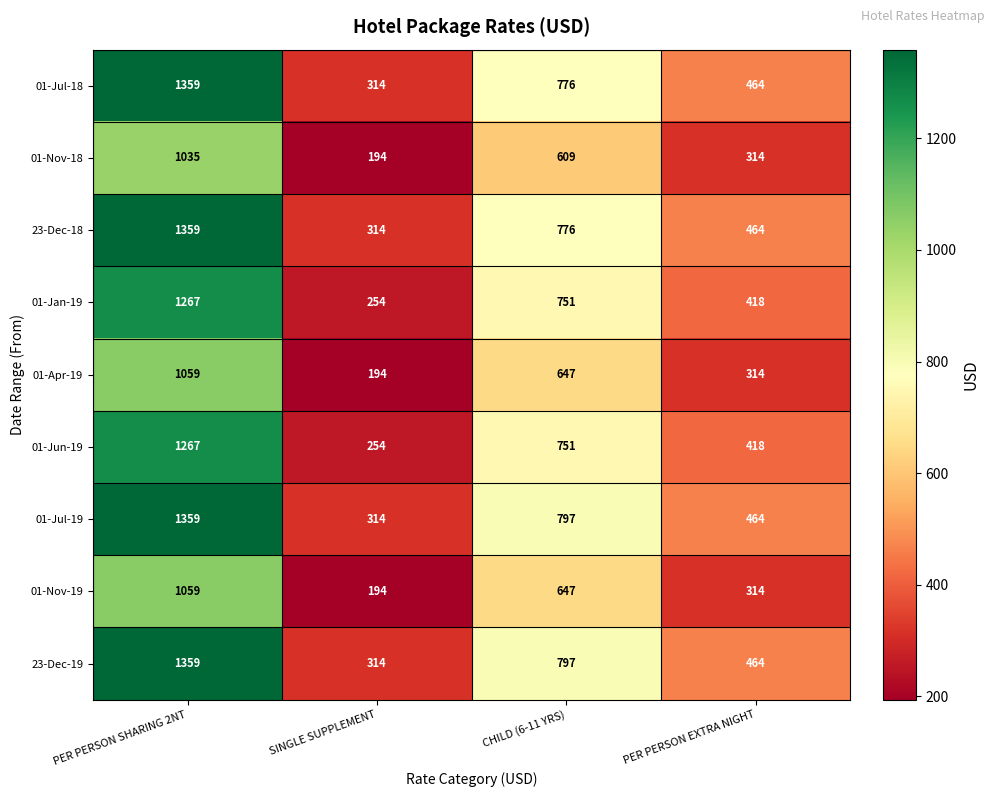

What is the difference between the 01-Jul-18 values at SINGLE SUPPLEMENT and CHILD (6-11 YRS)?

462